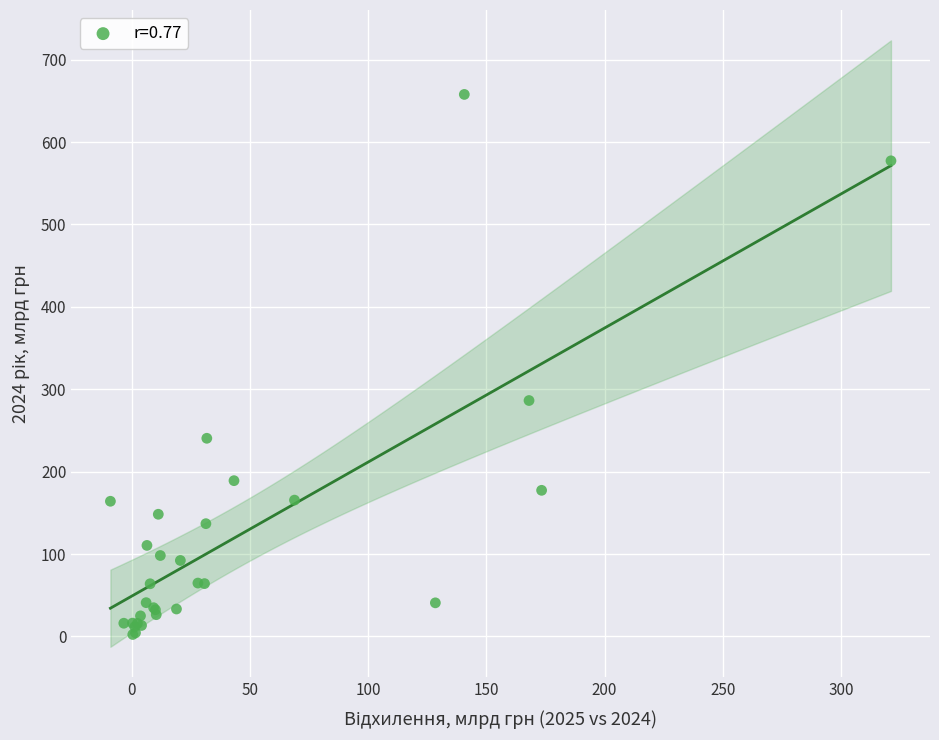

What Y value in the scatter plot is closest to 330?

286.3